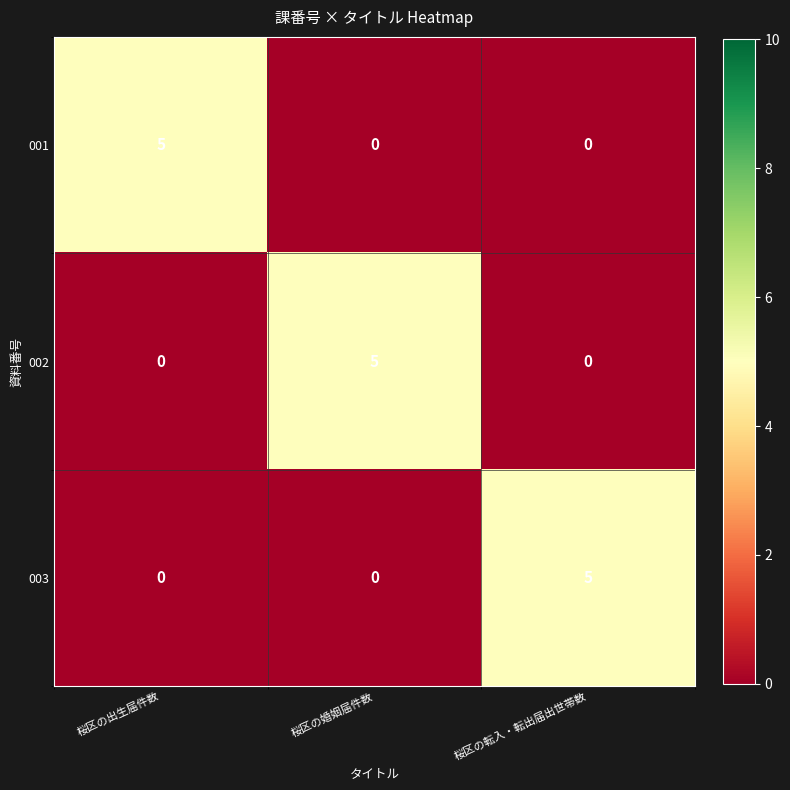

Reading right to left, list all the values displayed in this chart.

001: 桜区の転入・転出届出世帯数=0	桜区の婚姻届件数=0	桜区の出生届件数=5
002: 桜区の転入・転出届出世帯数=0	桜区の婚姻届件数=5	桜区の出生届件数=0
003: 桜区の転入・転出届出世帯数=5	桜区の婚姻届件数=0	桜区の出生届件数=0